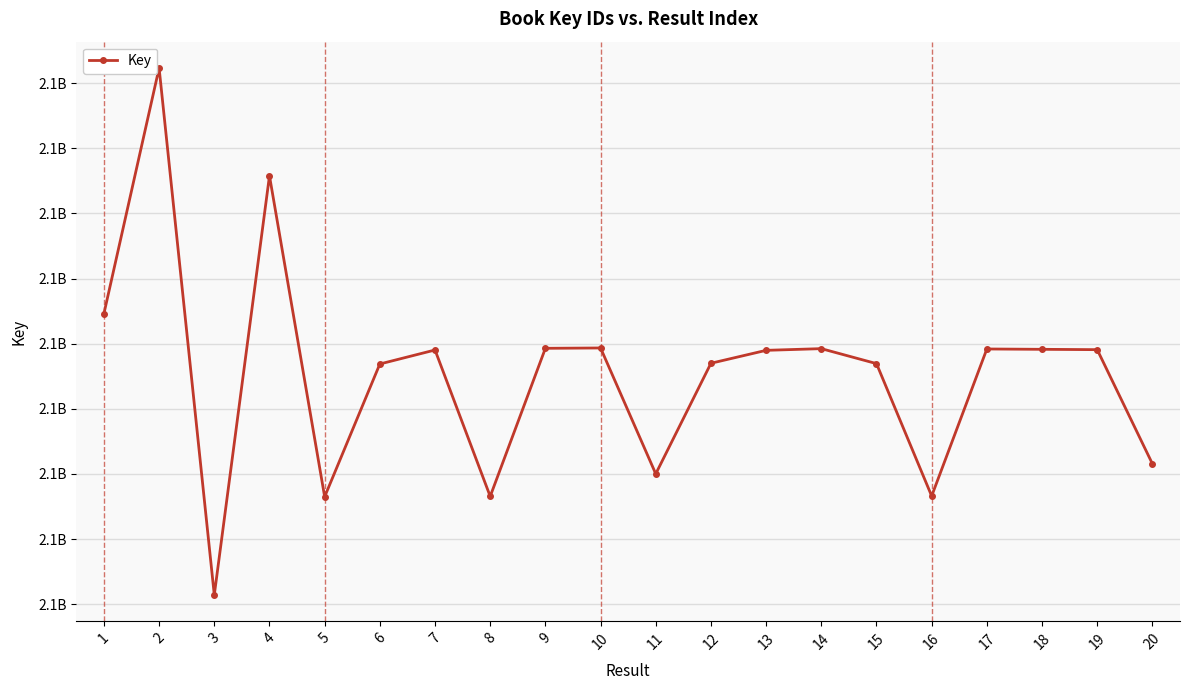

How many points are higher than both their immediate neighbors (excluding endpoints)?

6